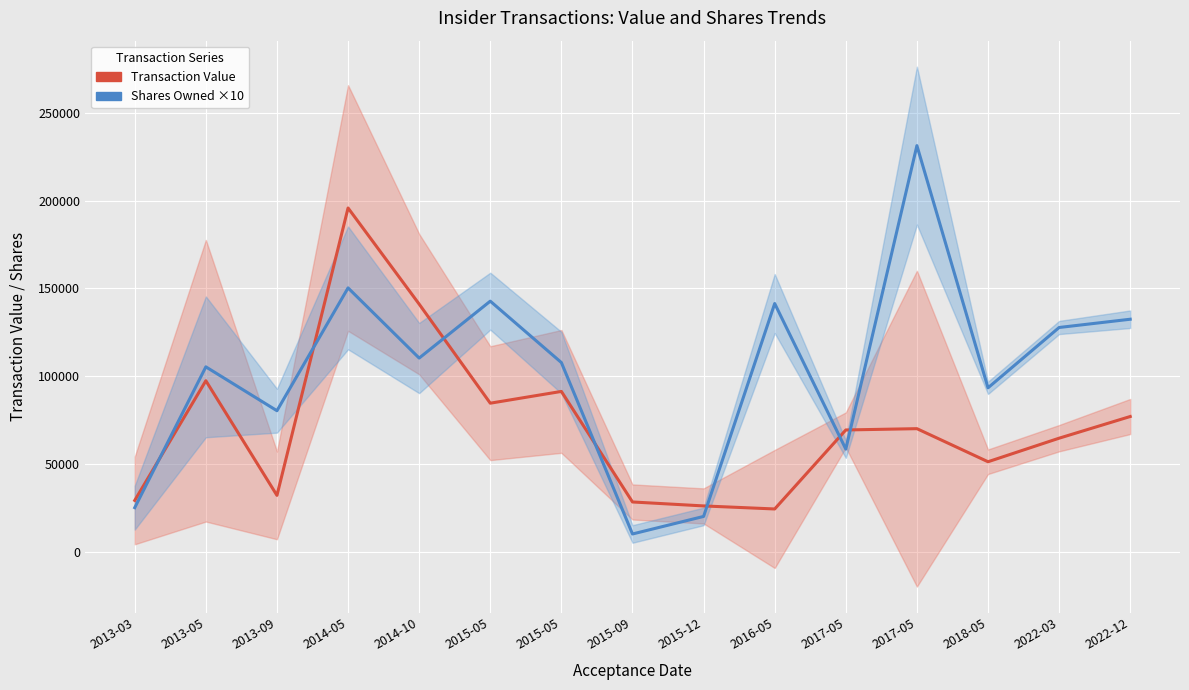

True or false: Transaction Value has a value of 42478 at 2017-05.

False